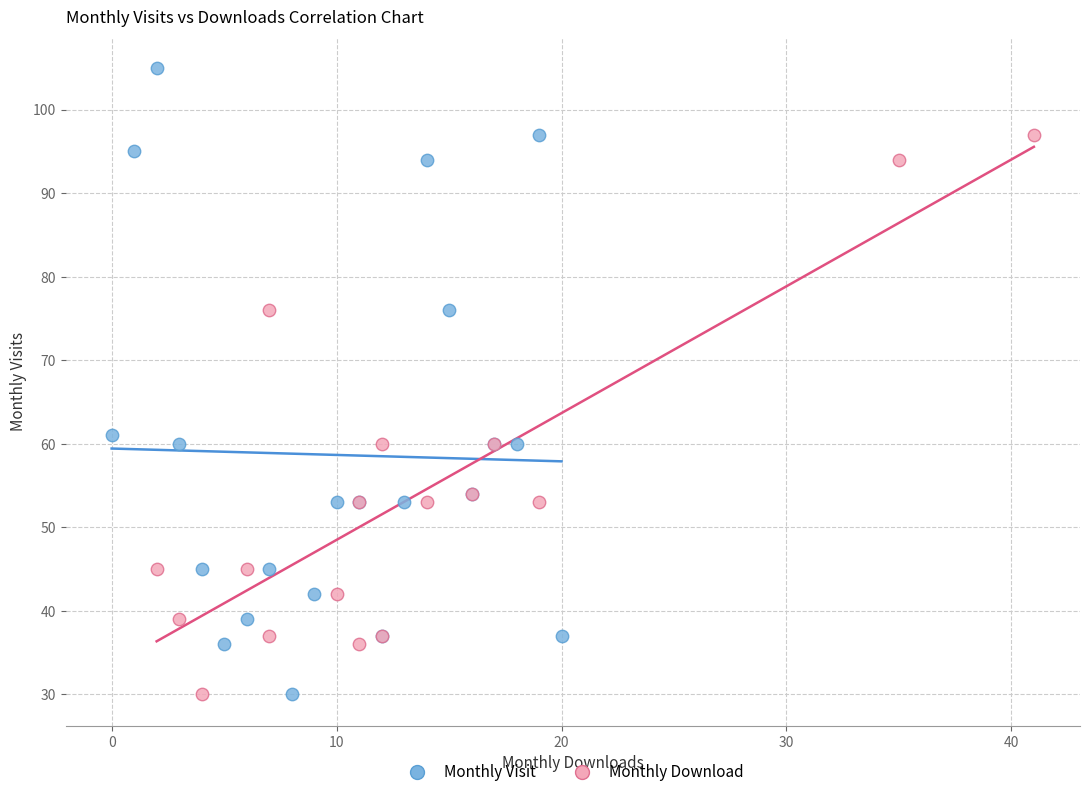

Which series contains the highest Y value?

Monthly Visit